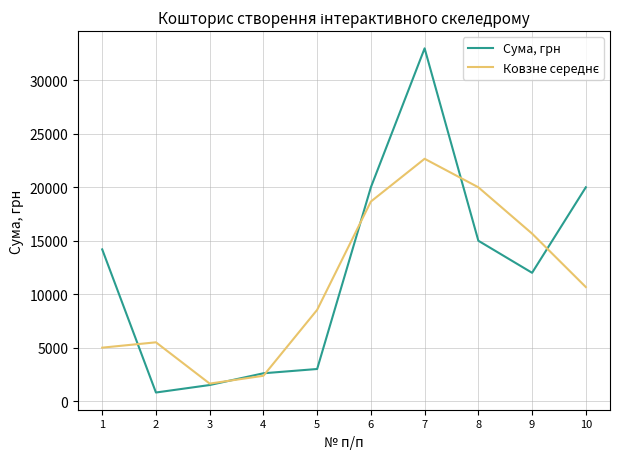

What is the sum of the Сума, грн values at 5 and 1?

17190.0